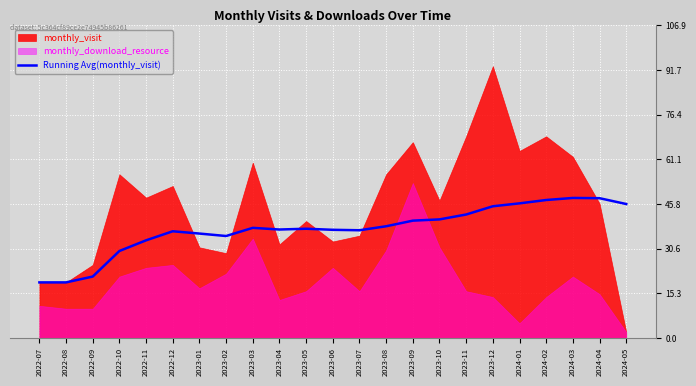

True or false: the data shows 62.7 at 2022-12.

False